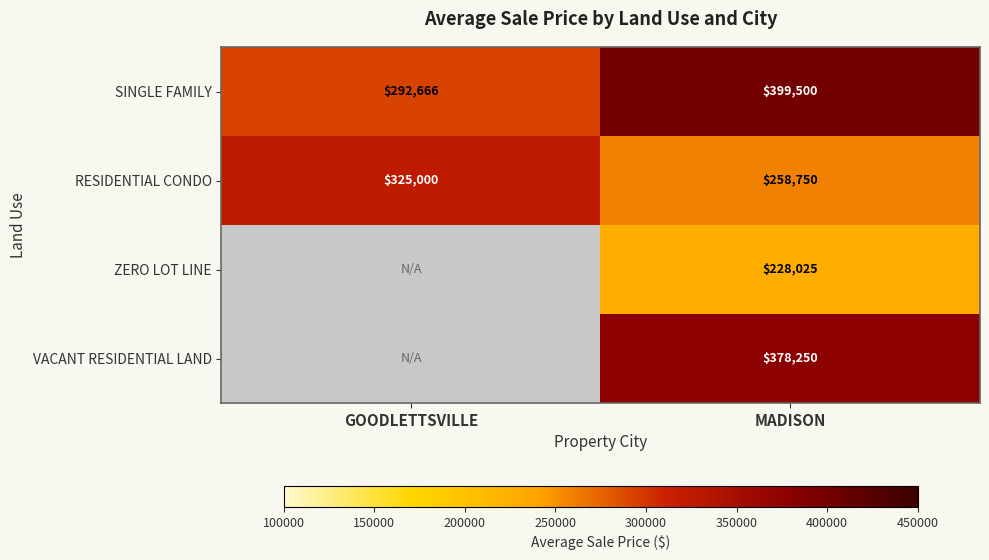

What is the sum of the SINGLE FAMILY values at MADISON and GOODLETTSVILLE?

692166